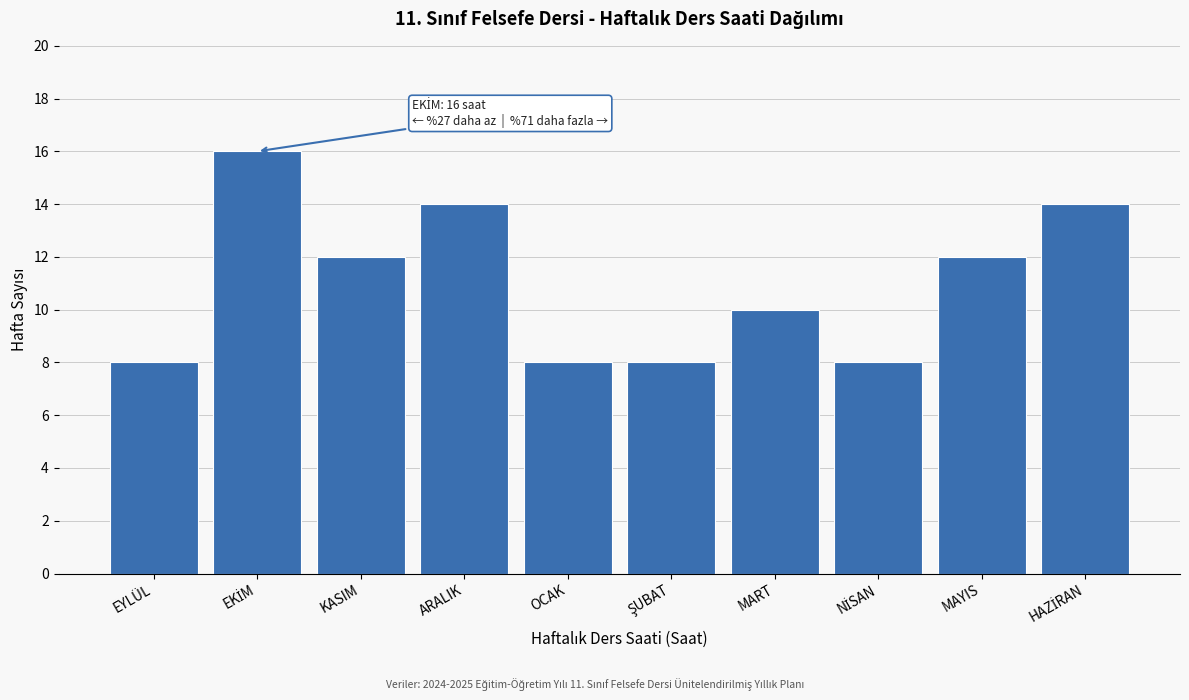

Reading left to right, list all the values displayed in this chart.

8	16	12	14	8	8	10	8	12	14